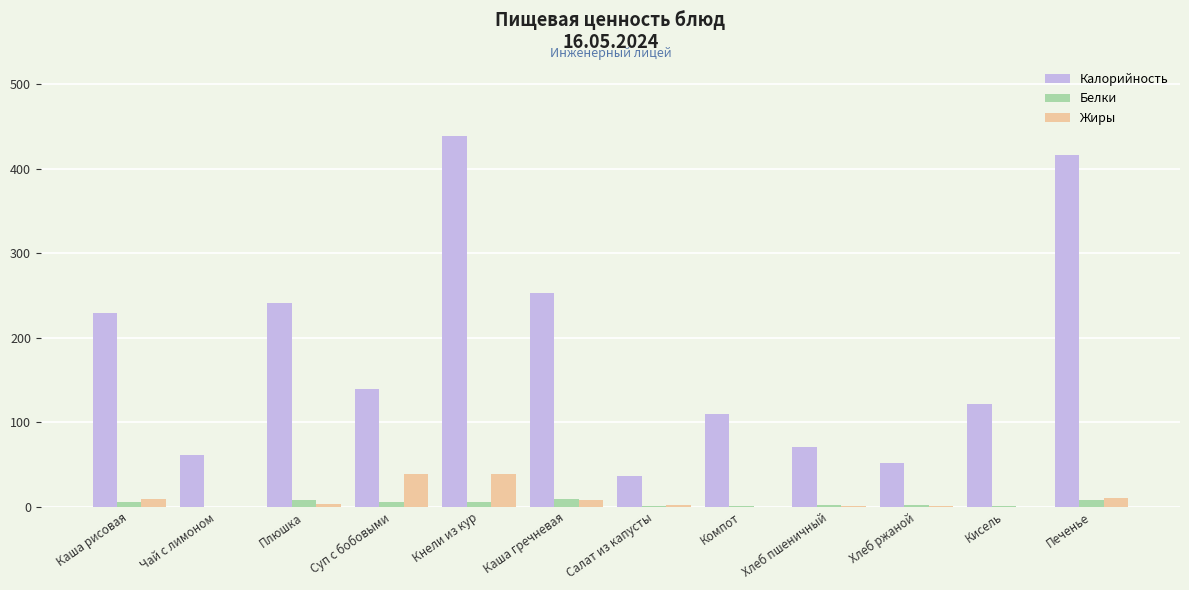

Which series changed the most between Суп с бобовыми and Хлеб ржаной?

Калорийность